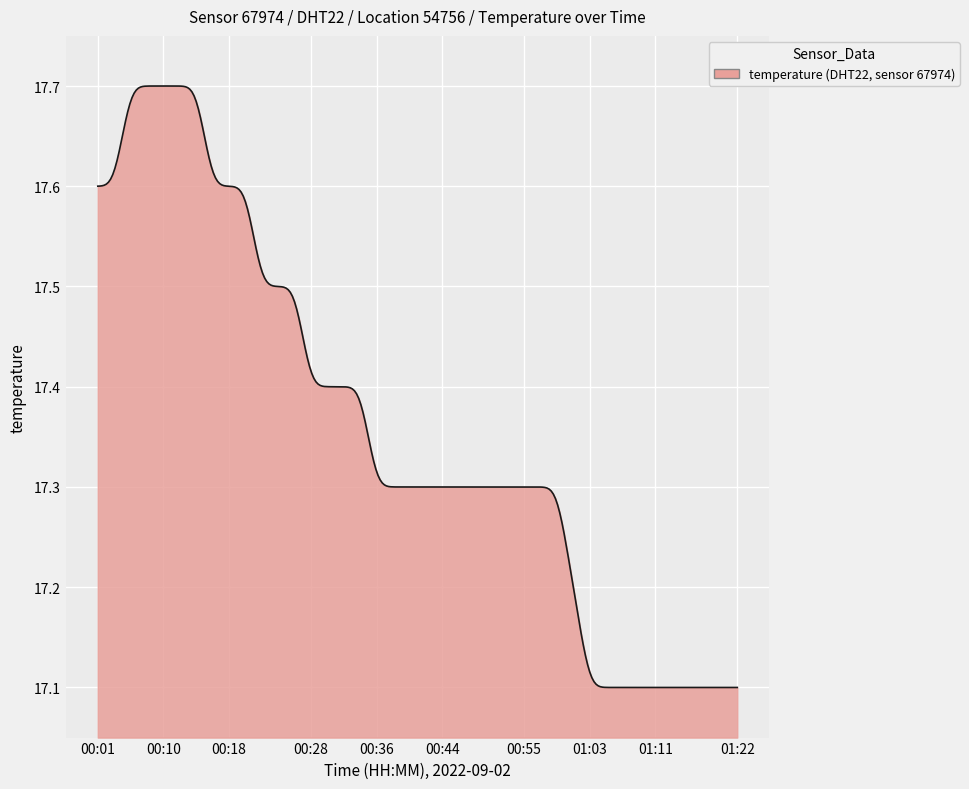

How many values are between 17 and 18?

300